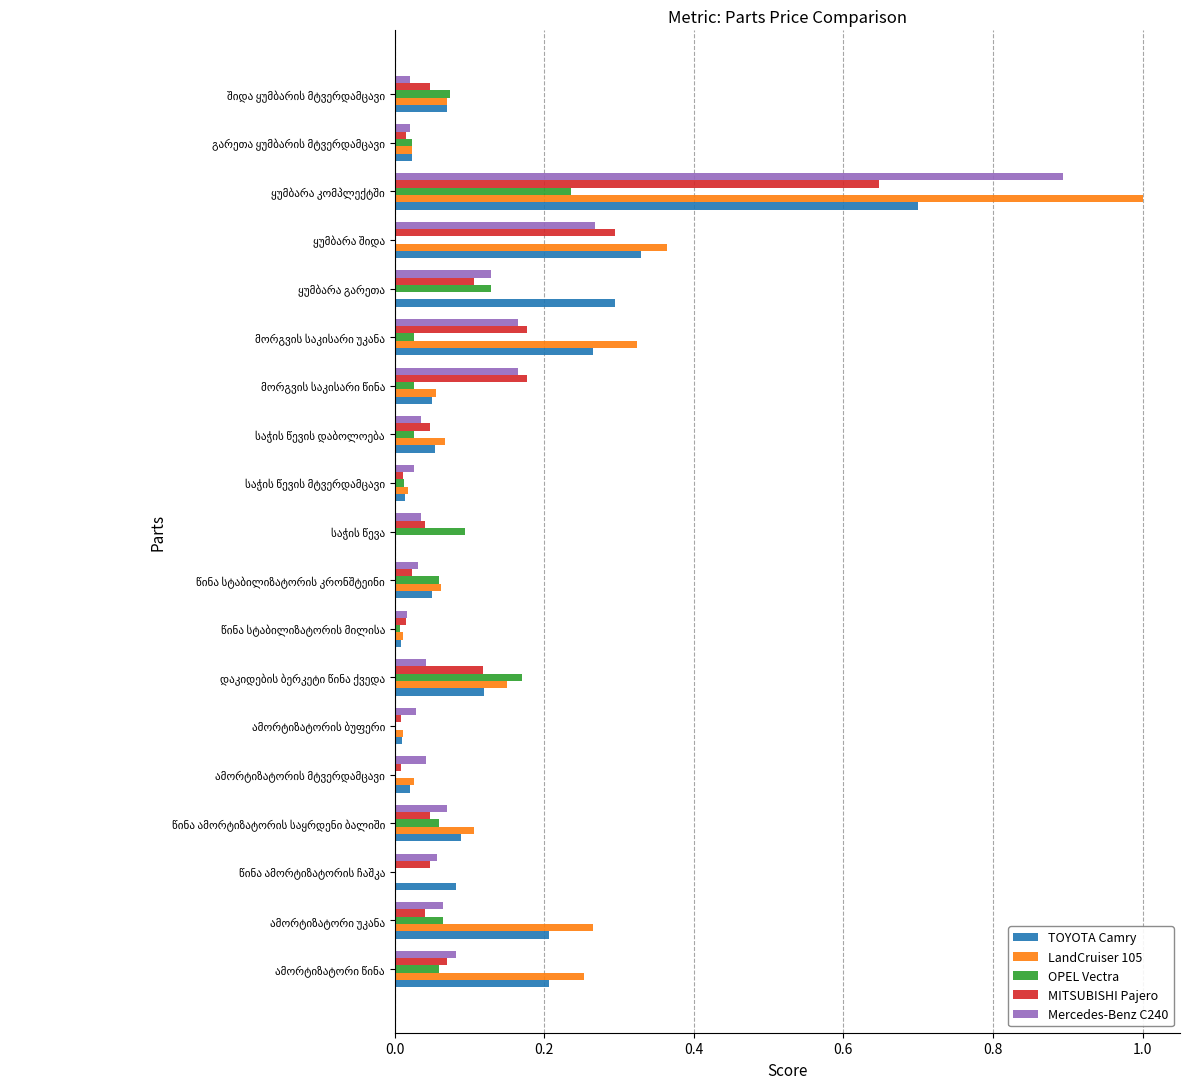

What is the greatest value displayed?

1.0